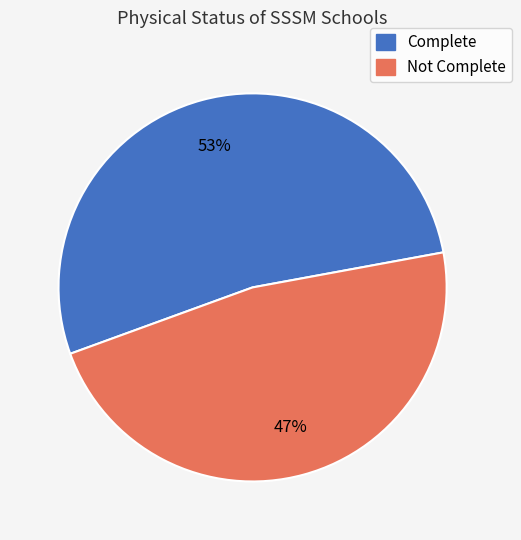

Is Not Complete the majority of the pie?

No